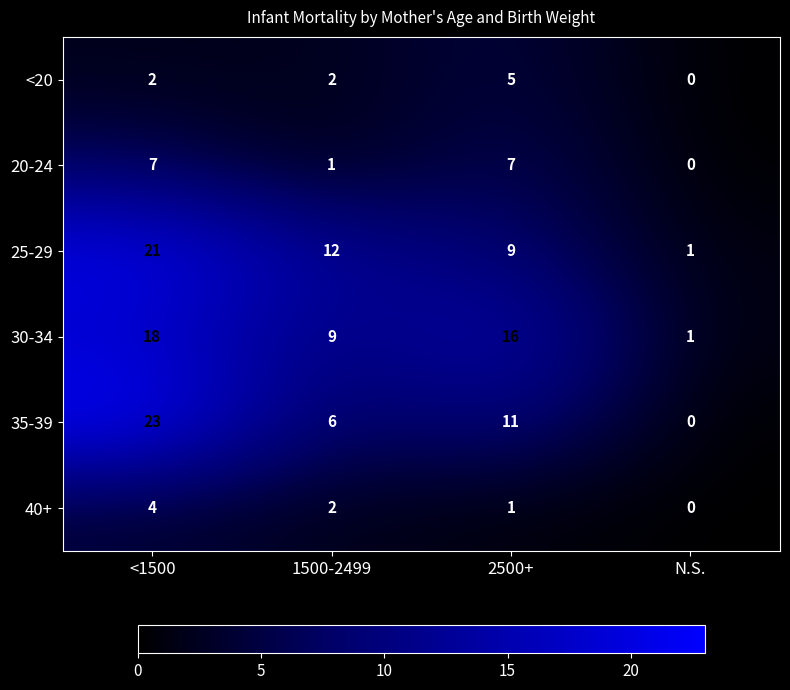

Which series has the widest spread of values?

35-39